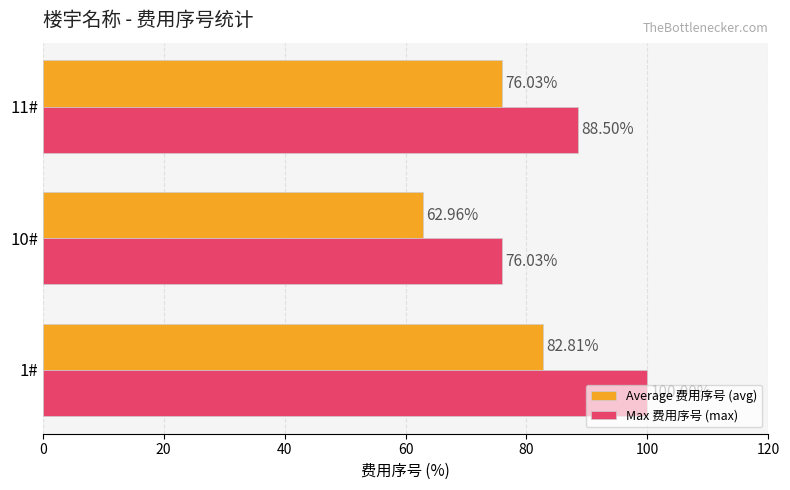

Which series has the largest total across all categories?

Max 费用序号 (max)